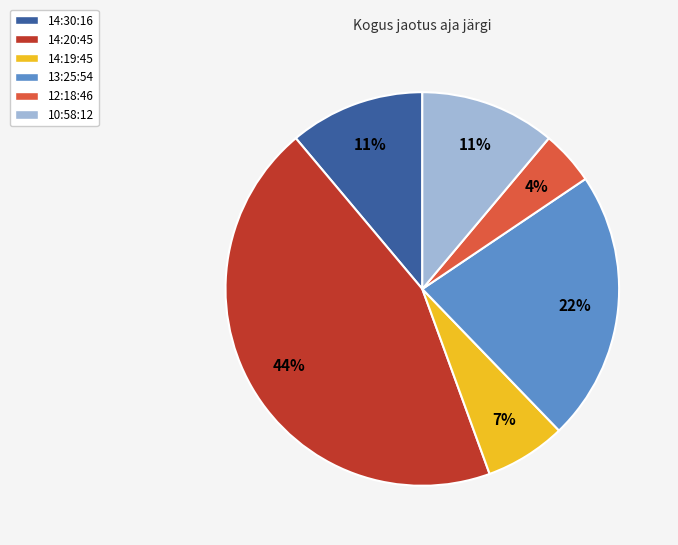

Count the number of slices in the pie.

6